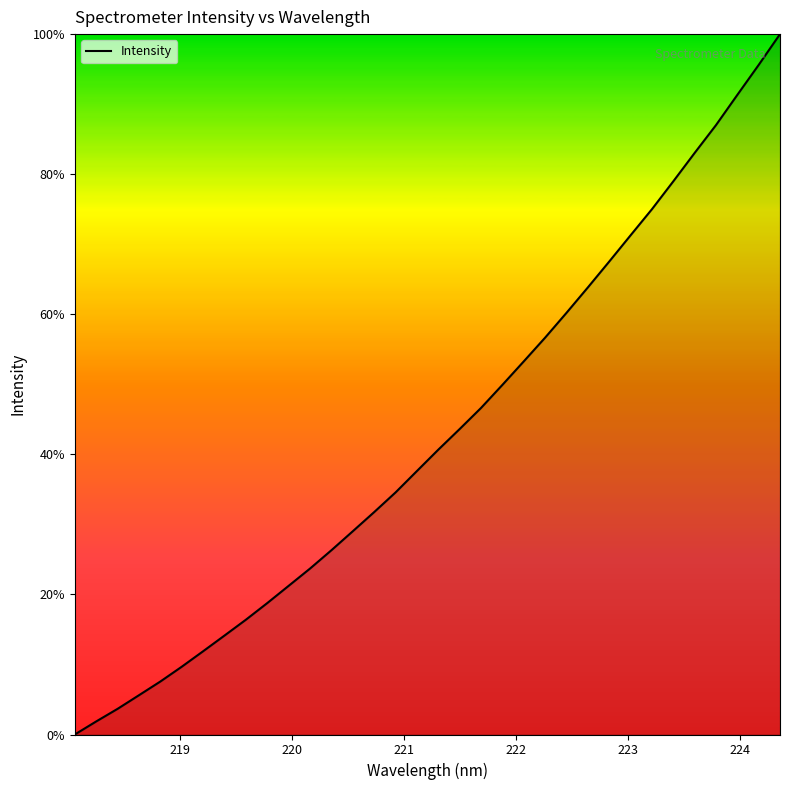

What is the difference between the maximum and minimum values?

100.0